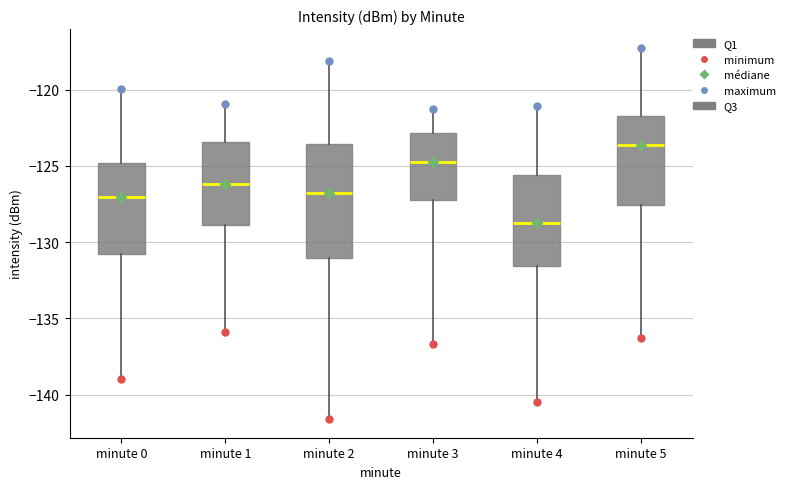

Comparing the boxes themselves (not the whiskers), which one is the tallest?

minute 2